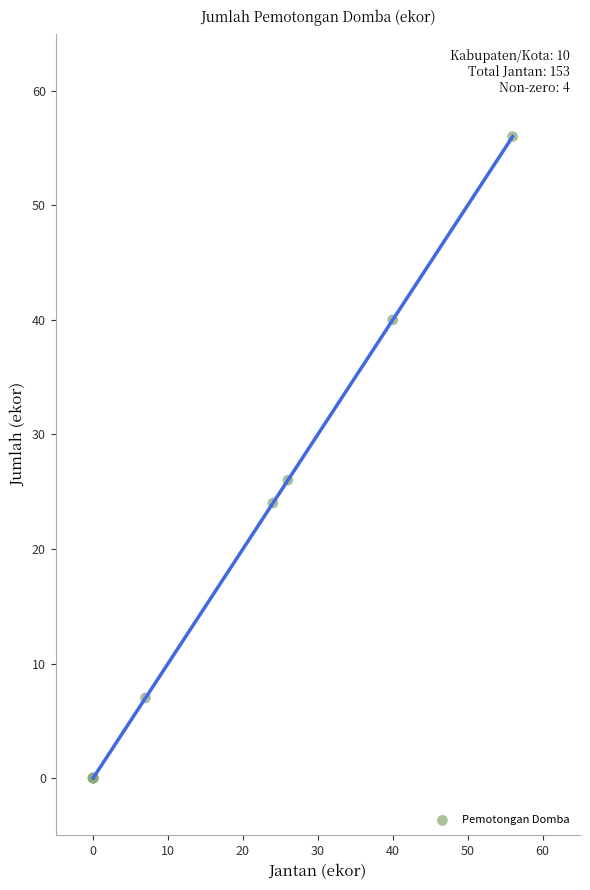

What Y value in the scatter plot is closest to 28?

26